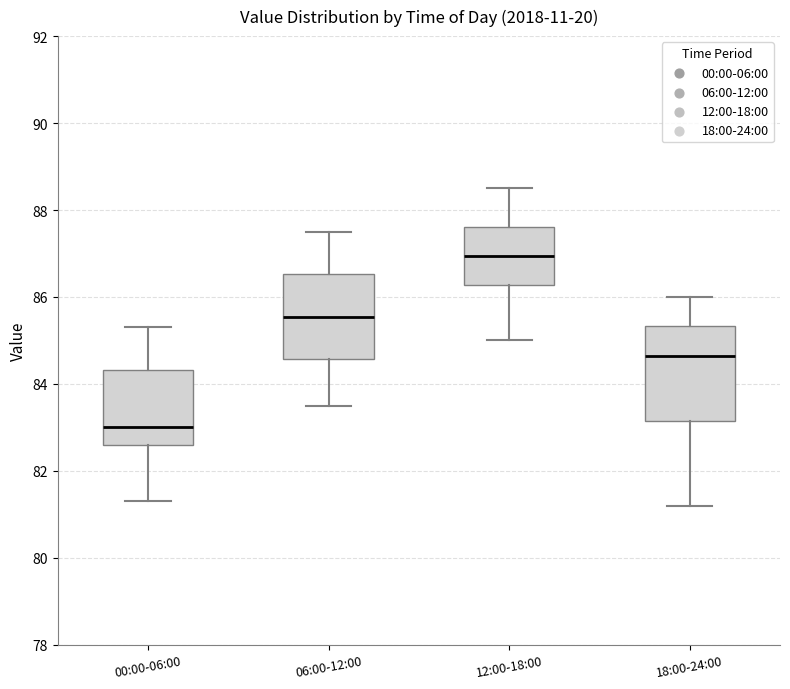

Reading left to right, transcribe this box plot: for each box, give where its median line is, the range the box spans, and where its two whiskers end, as read against the y-axis. The values are not printed on the chart, so give them approximately, as read against the axis.

00:00-06:00: median 83.0, box 82.6 to 84.4, whiskers 81.4 to 85.4
06:00-12:00: median 85.6, box 84.6 to 86.6, whiskers 83.6 to 87.6
12:00-18:00: median 87.0, box 86.2 to 87.6, whiskers 85.0 to 88.6
18:00-24:00: median 84.6, box 83.2 to 85.4, whiskers 81.2 to 86.0